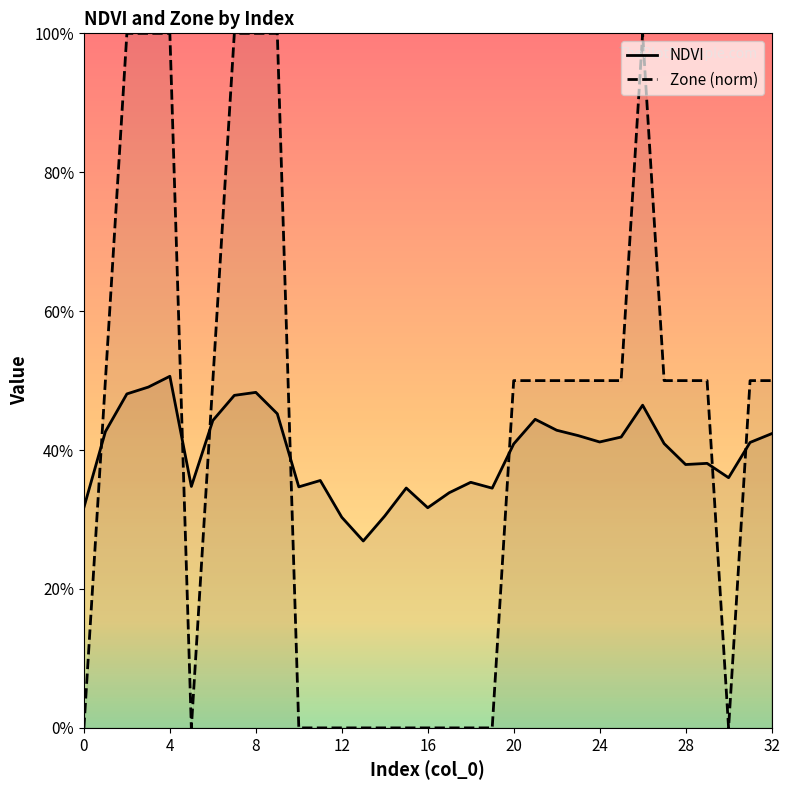

The NDVI series shows 0.3 at 16. True or false?

True